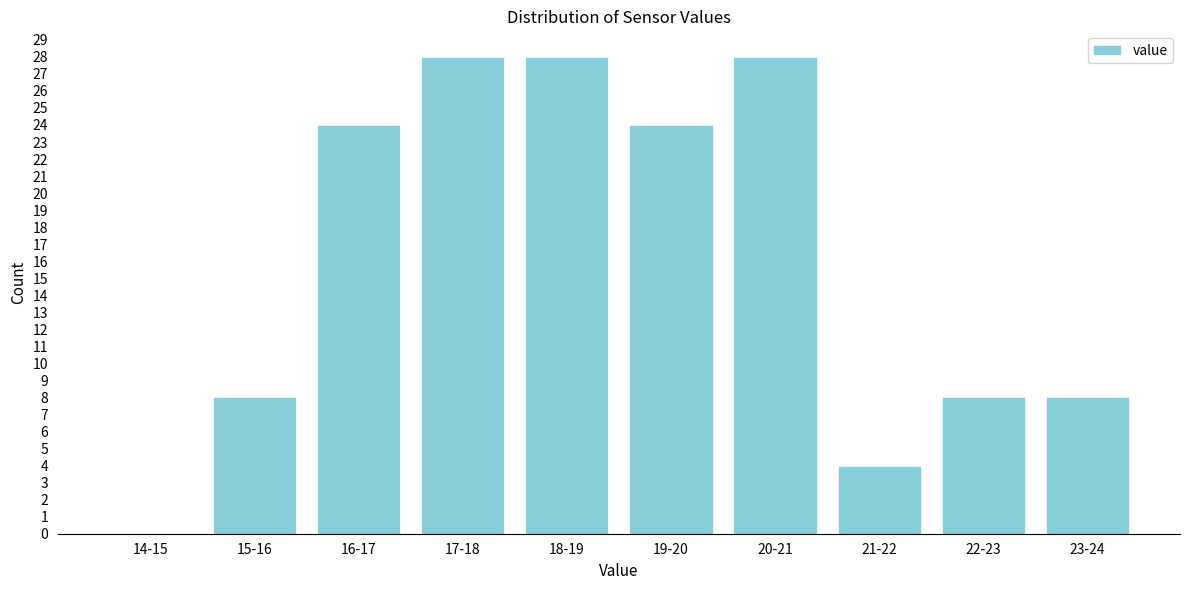

Reading left to right, transcribe all the data shown in this chart.

14-15=0	15-16=8	16-17=24	17-18=28	18-19=28	19-20=24	20-21=28	21-22=4	22-23=8	23-24=8